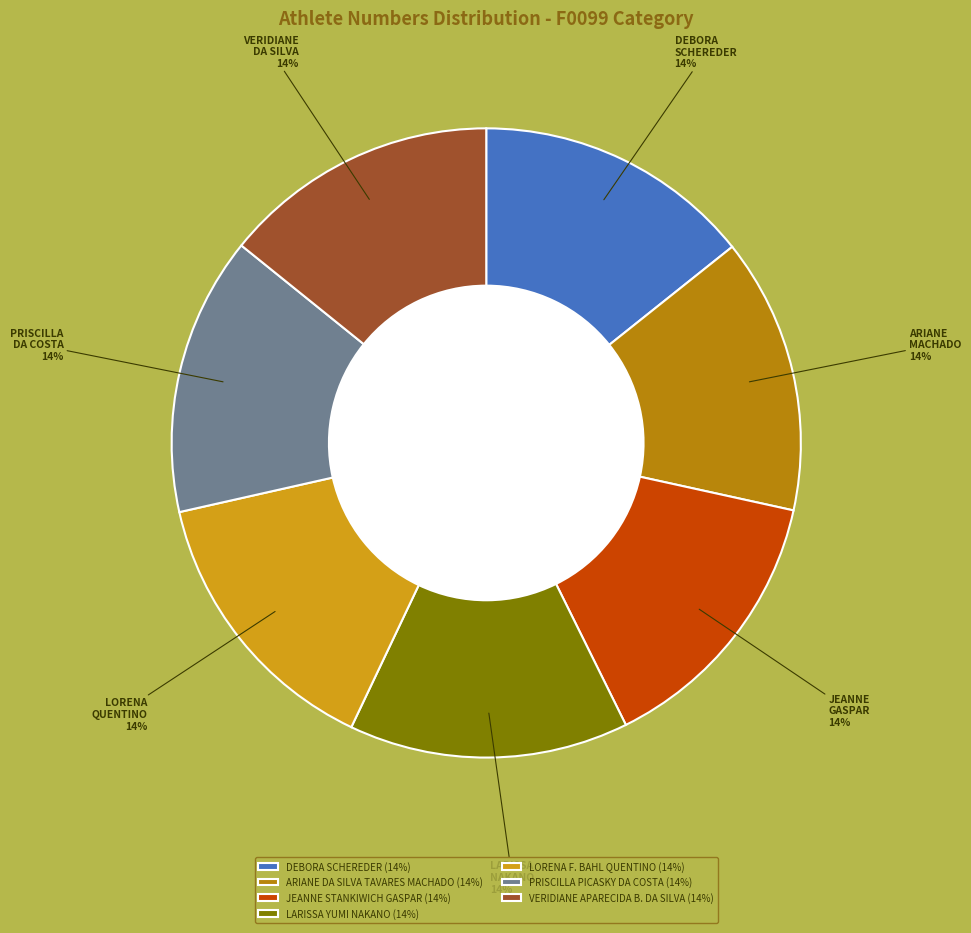

Is there a majority slice in this chart?

No